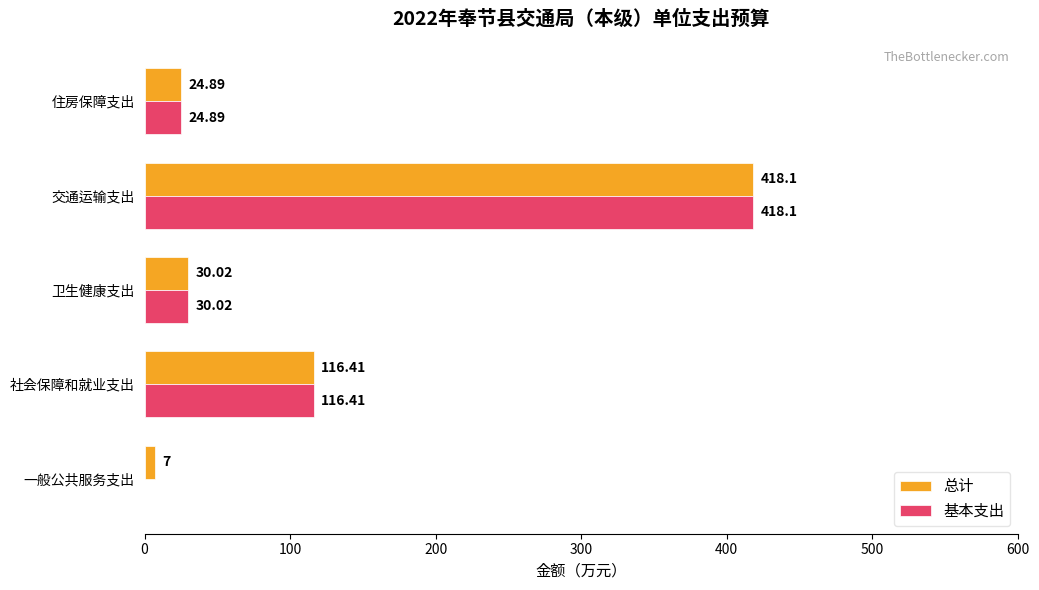

What is the sum of the 基本支出 values at 住房保障支出 and 交通运输支出?

443.0